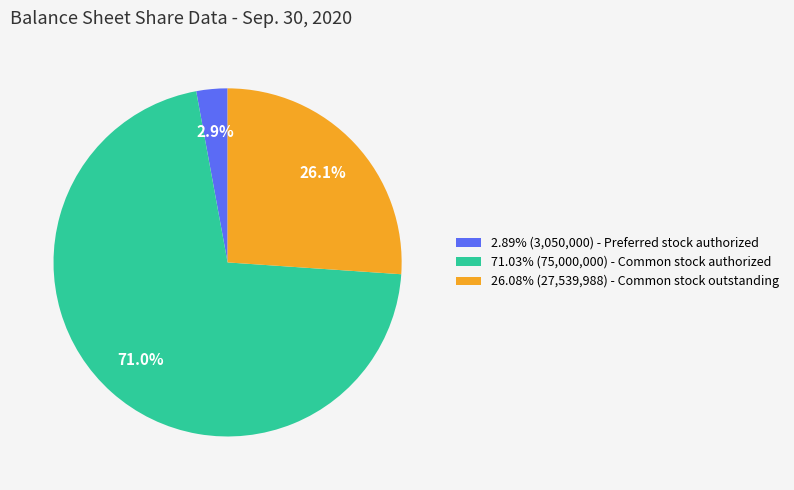

To the nearest percent, what is the average slice percentage?

33%